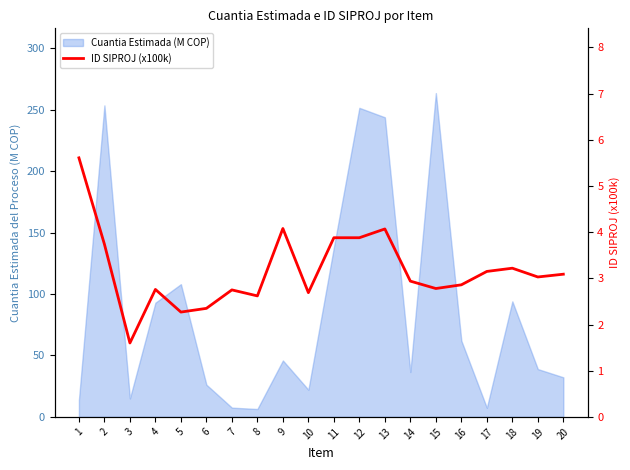

What is the maximum value shown in the chart?

5.6